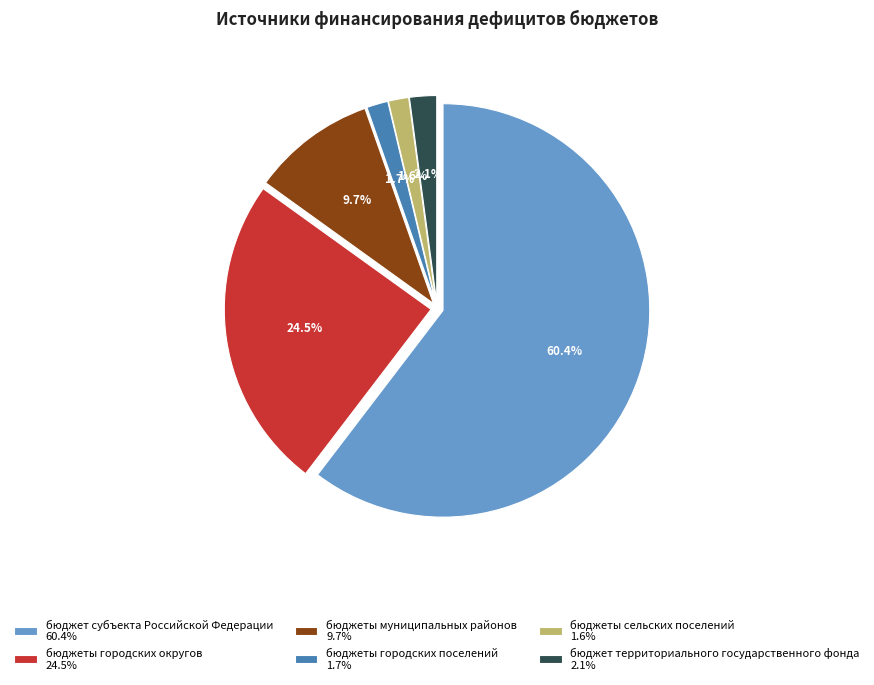

Does бюджет территориального государственного фонда account for over 50% of the chart?

No